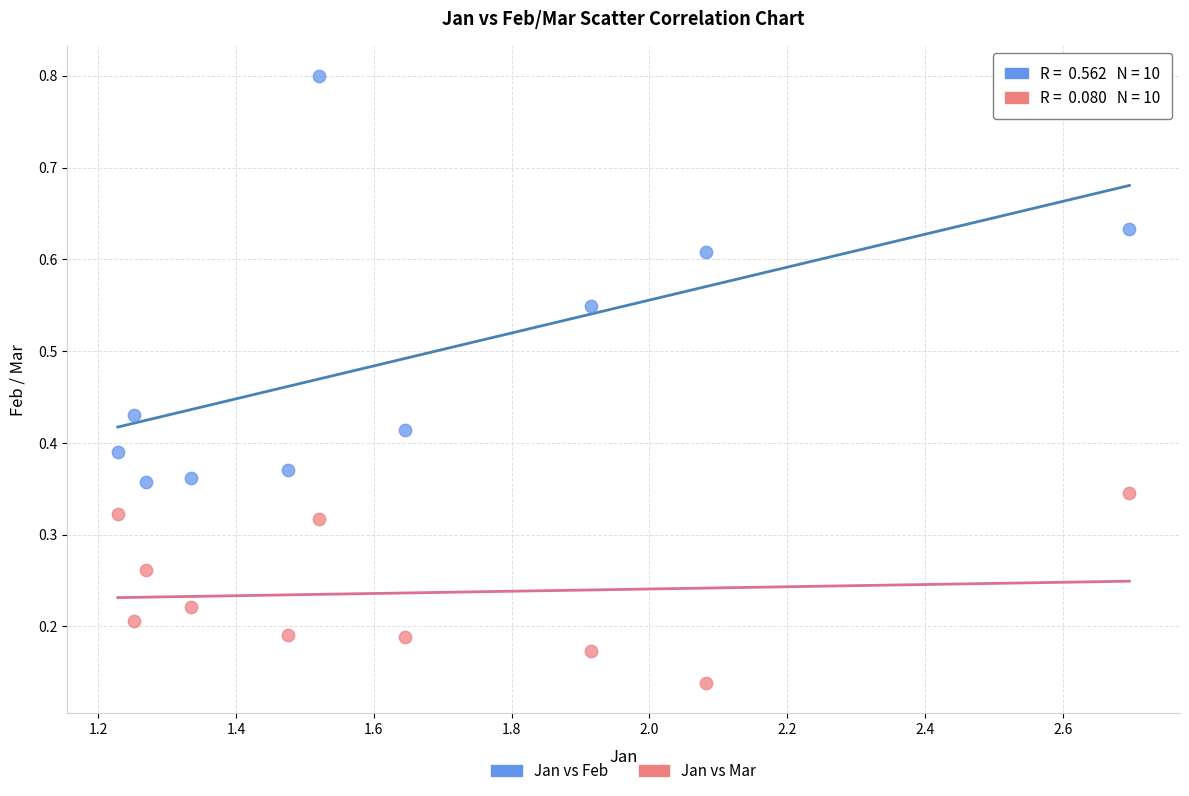

Across all data points, what is the range of Y values (max minus min)?

0.7